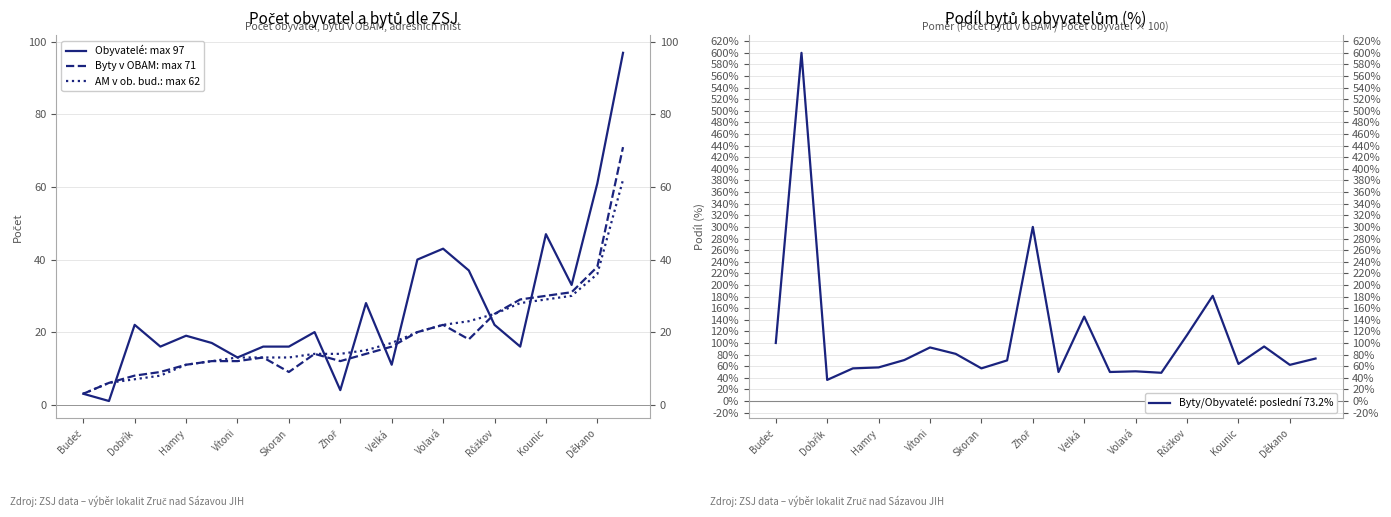

What is the maximum value for Obyvatelé: max 97?

97.0